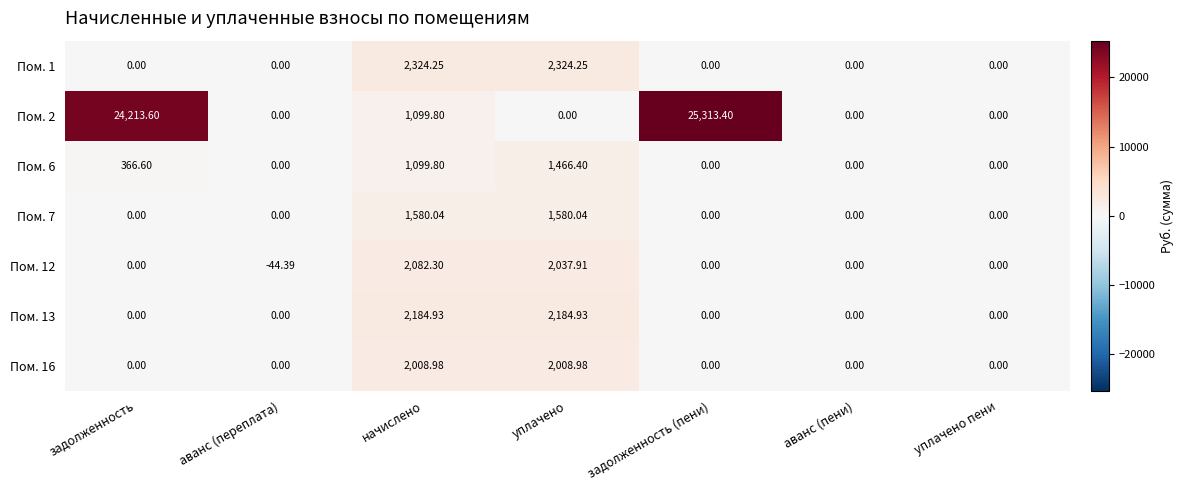

Where is Пом. 6 nearest to the value 733?

задолженность